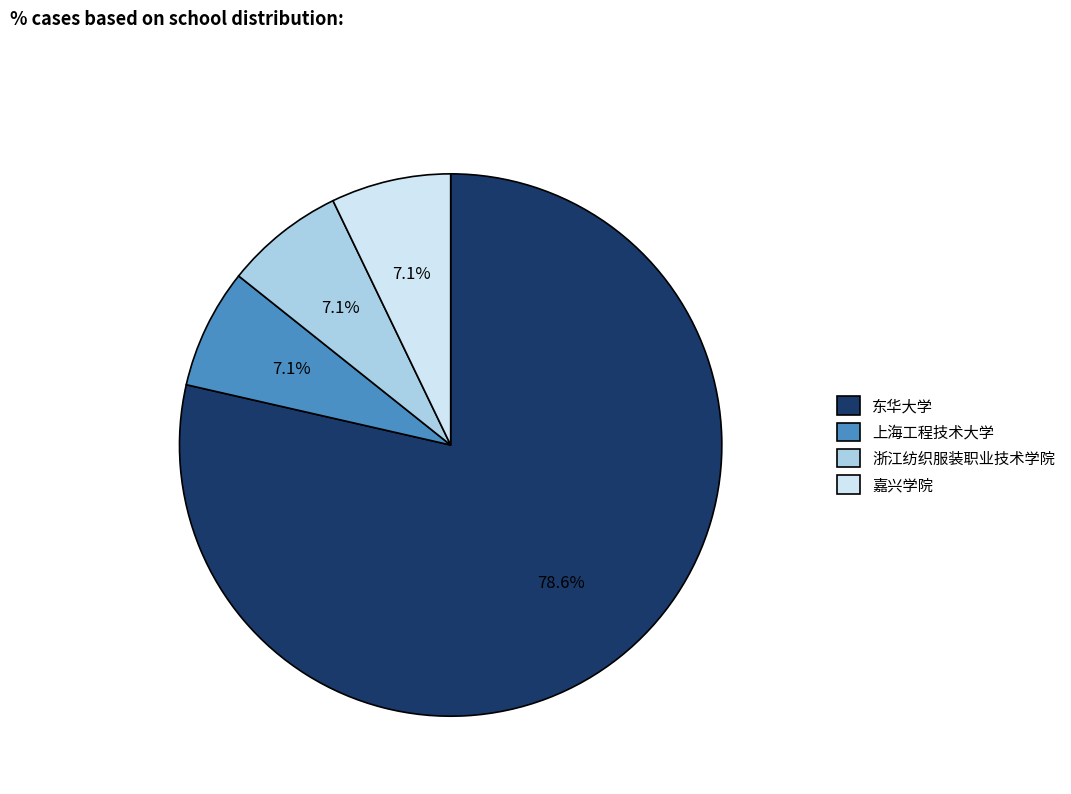

What is the largest slice in the pie chart?

东华大学